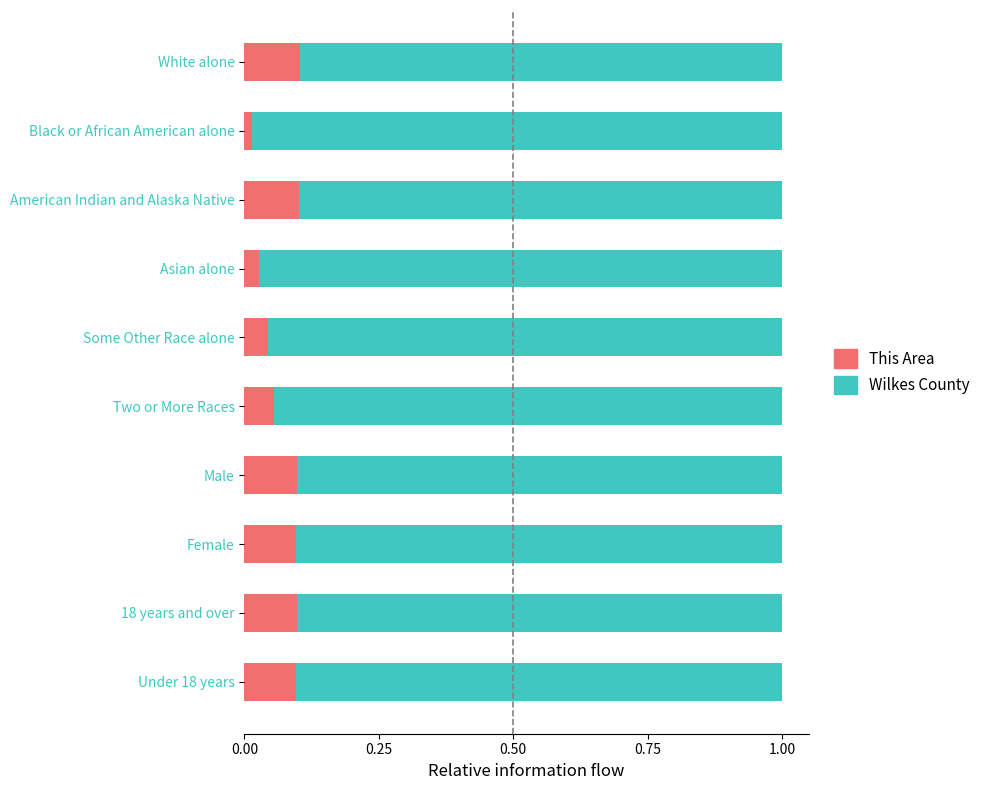

What is the sum of all This Area values?

0.7